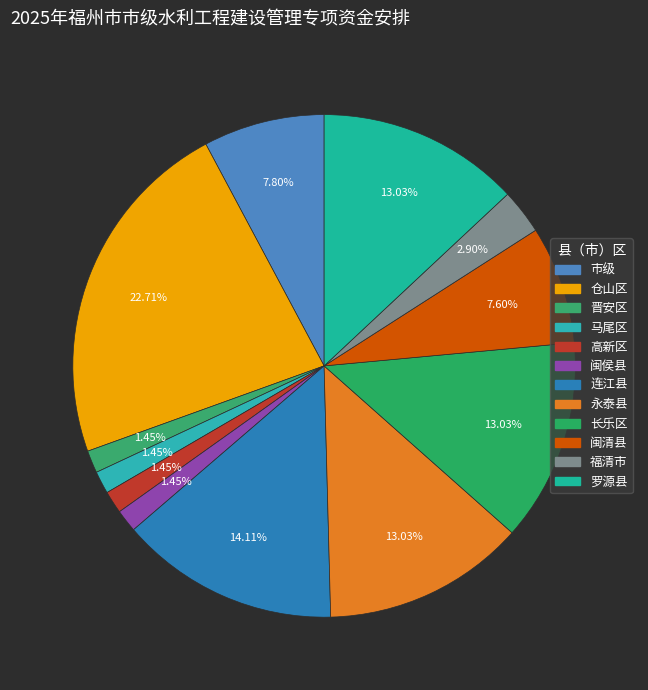

To the nearest percent, what percentage of the pie is 市级?

8%